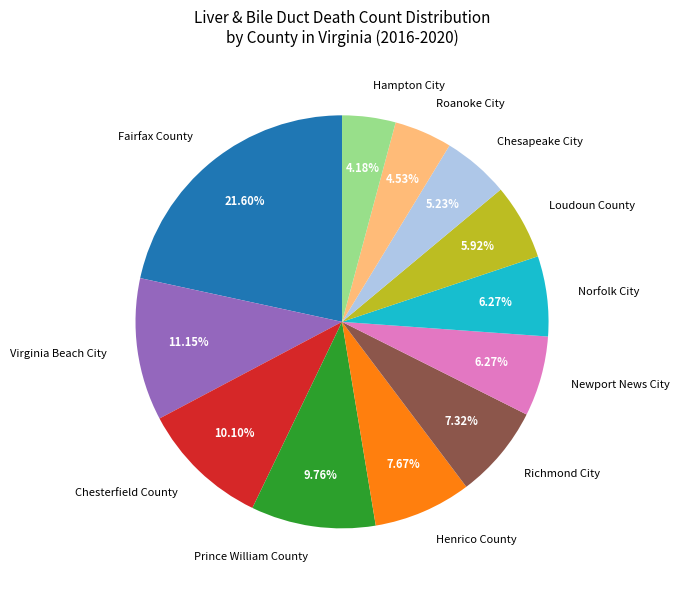

Count the number of slices in the pie.

12